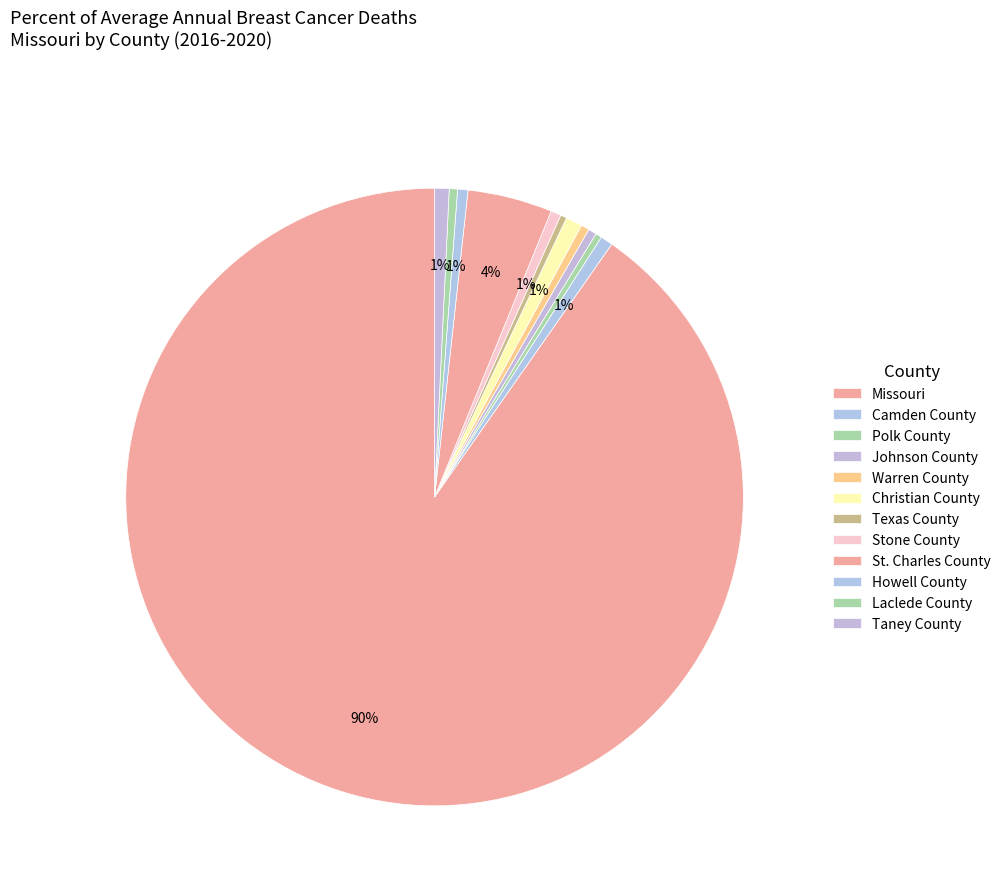

Which category has the biggest portion of the pie?

Missouri